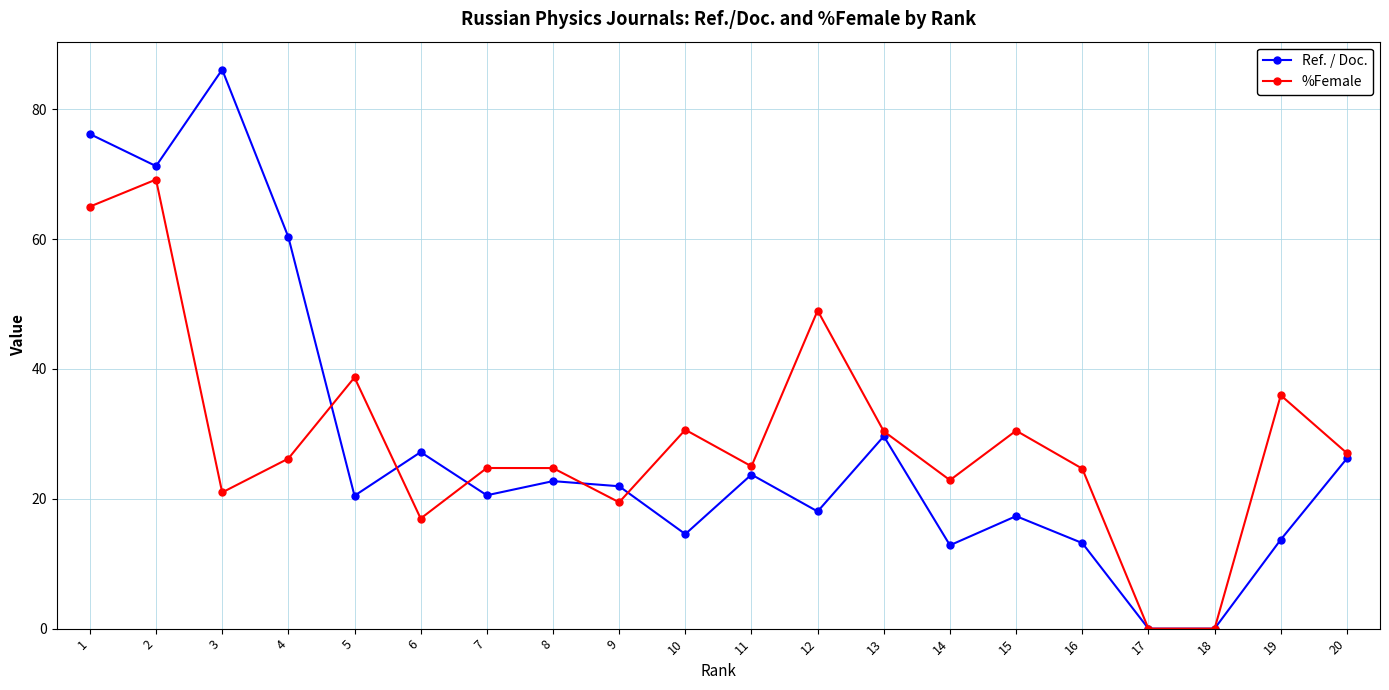

Does the chart display data point markers on the line(s)?

Yes